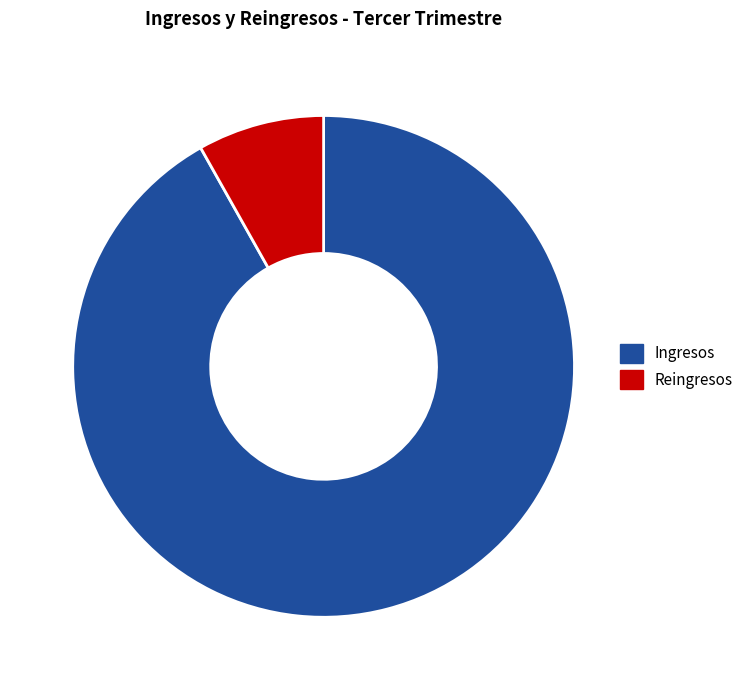

Which slice is the largest?

Ingresos